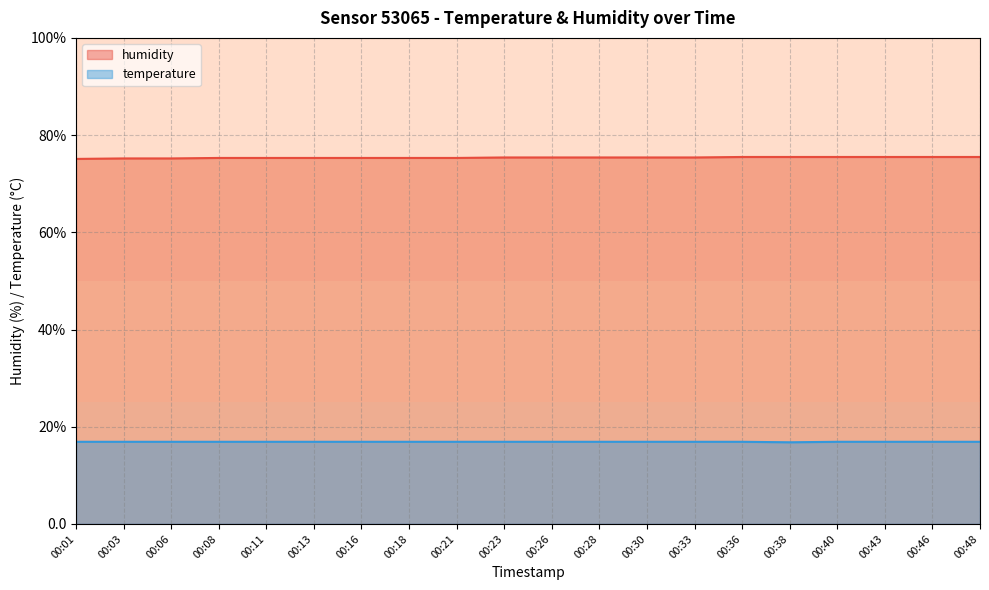

What is the value of the temperature point at the 12th from the left?

16.9